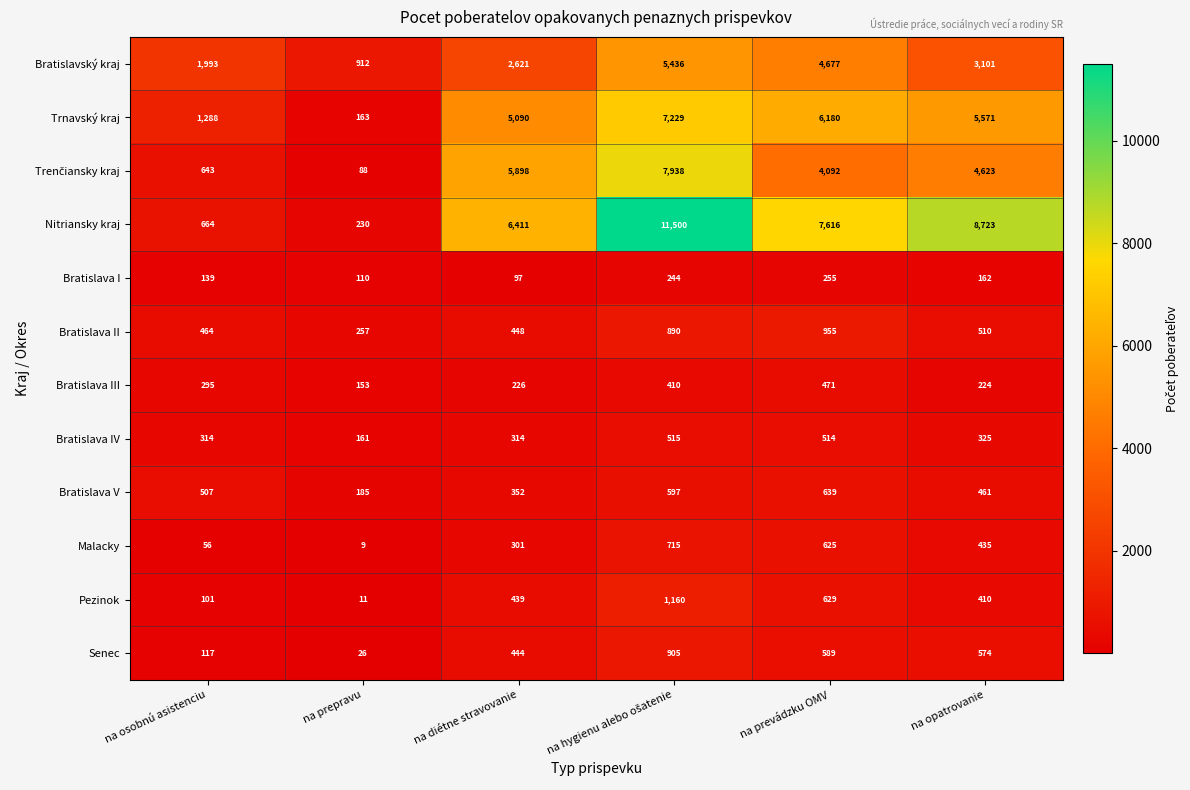

Which series has the largest range (max minus min)?

Nitriansky kraj